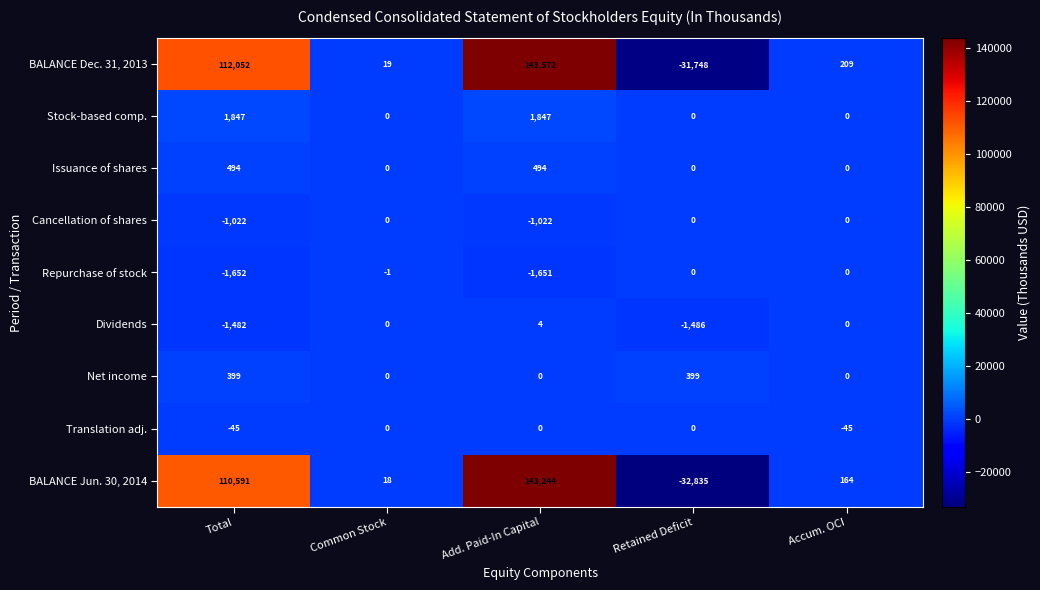

What is the difference between the Net income values at Retained Deficit and Add. Paid-In Capital?

399